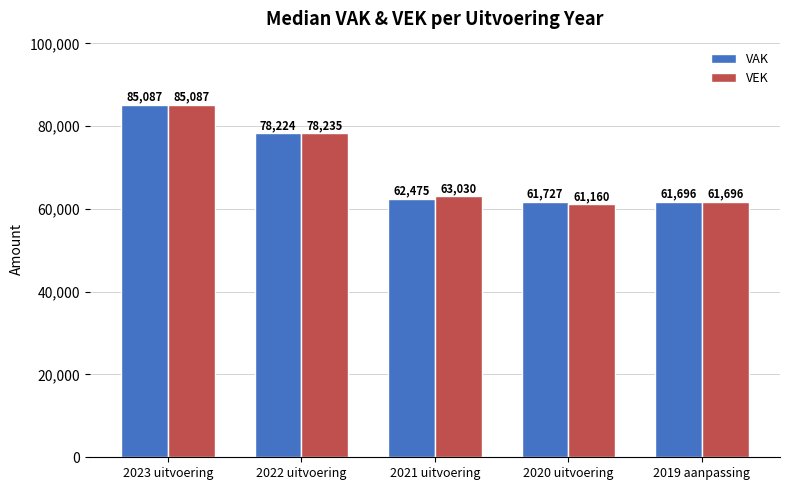

List the series in order of their overall mean, lowest first.

VEK, VAK